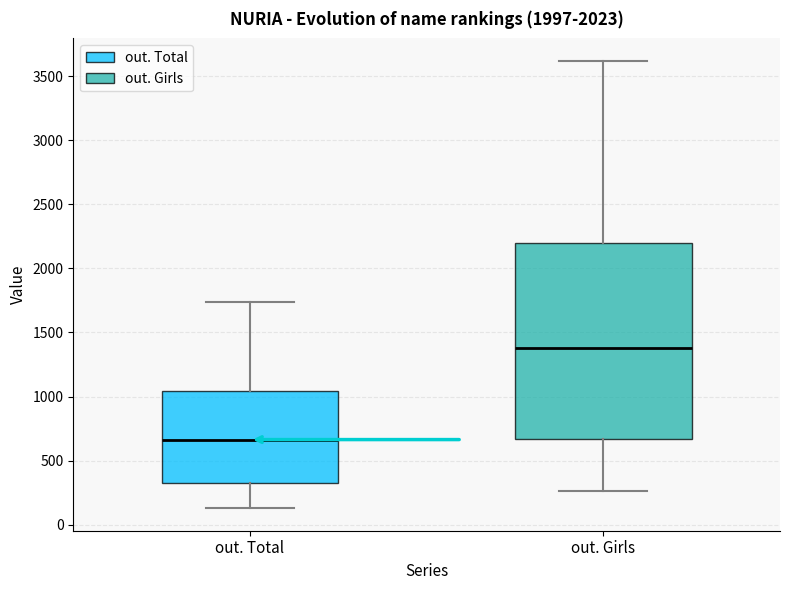

Comparing the boxes themselves (not the whiskers), which one is the tallest?

out. Girls